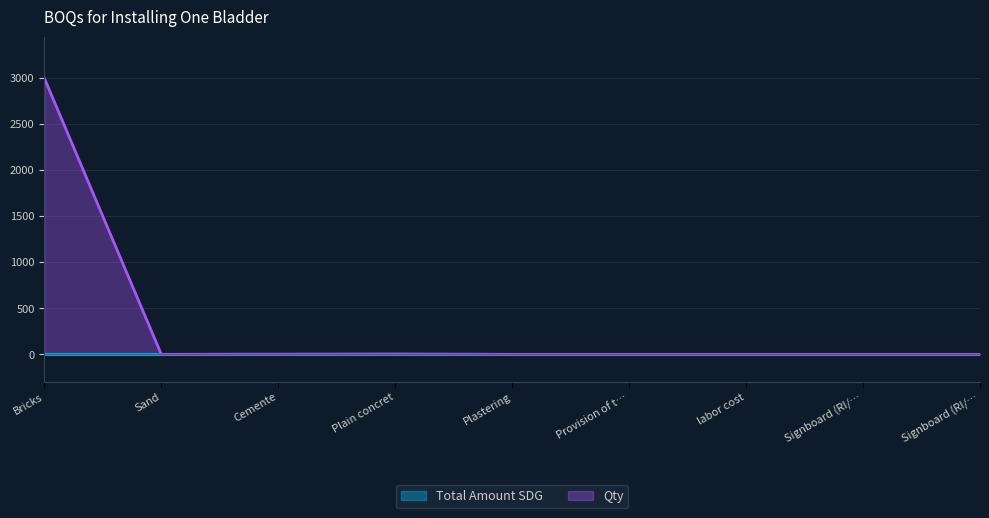

Reading right to left, transcribe all the data shown in this chart.

1	1	1	1	1	5	3	1	3000